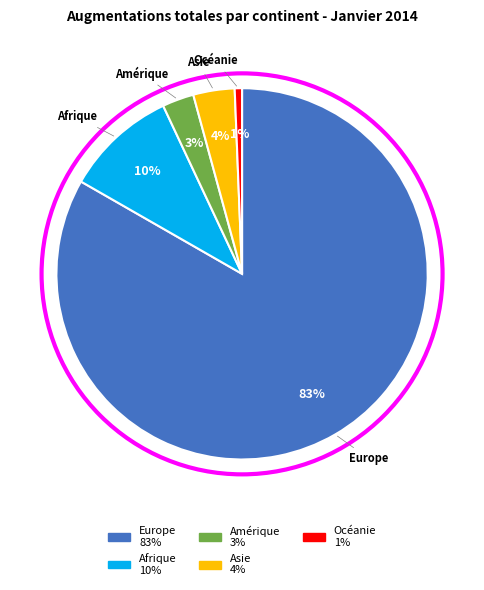

Is there any slice that represents more than half of the pie?

Yes